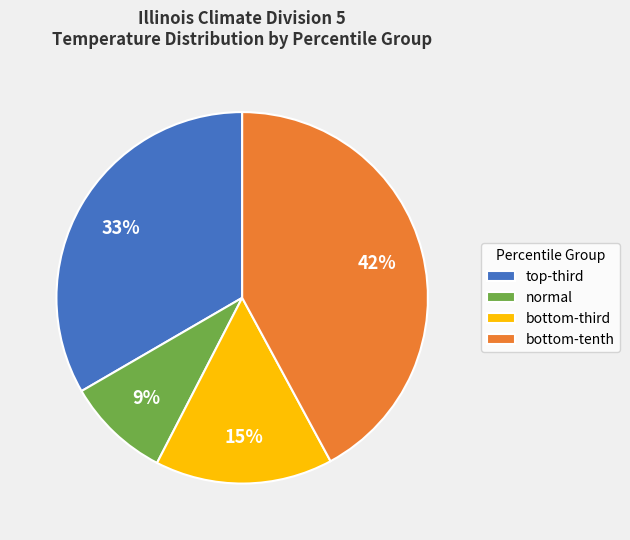

What is the largest slice in the pie chart?

bottom-tenth